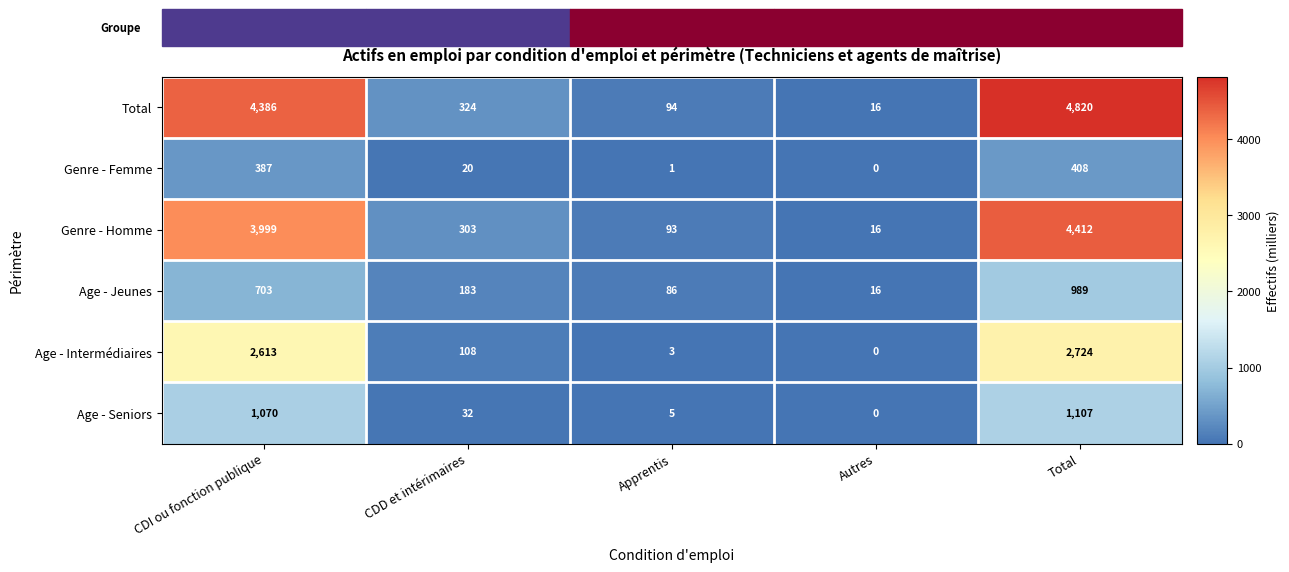

Where does the Age - Jeunes series first go above 183?

CDI ou fonction publique